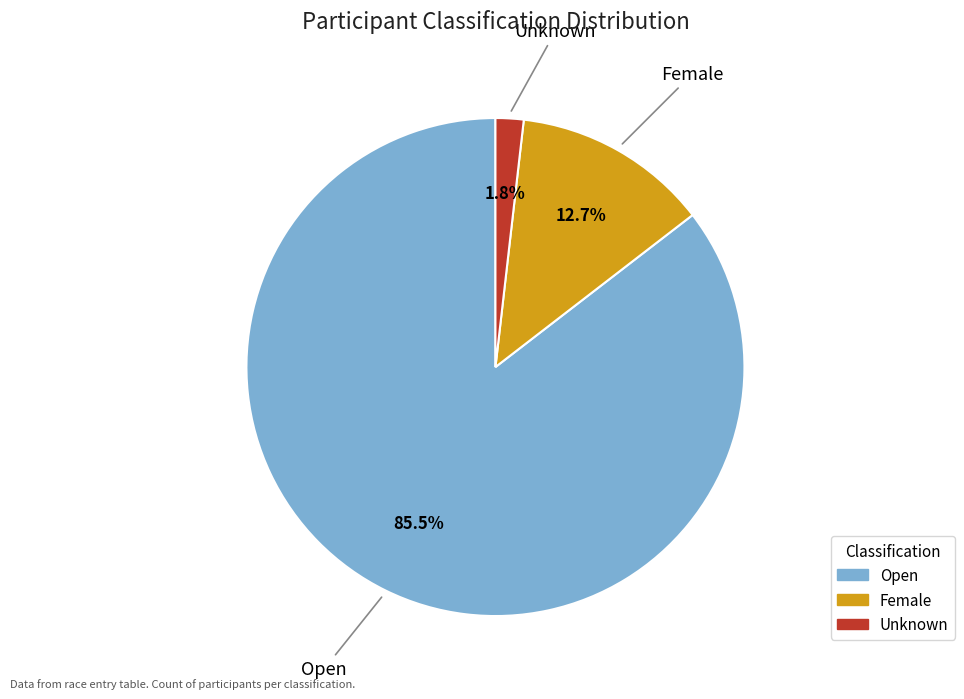

Which has a higher value, Open or Female?

Open